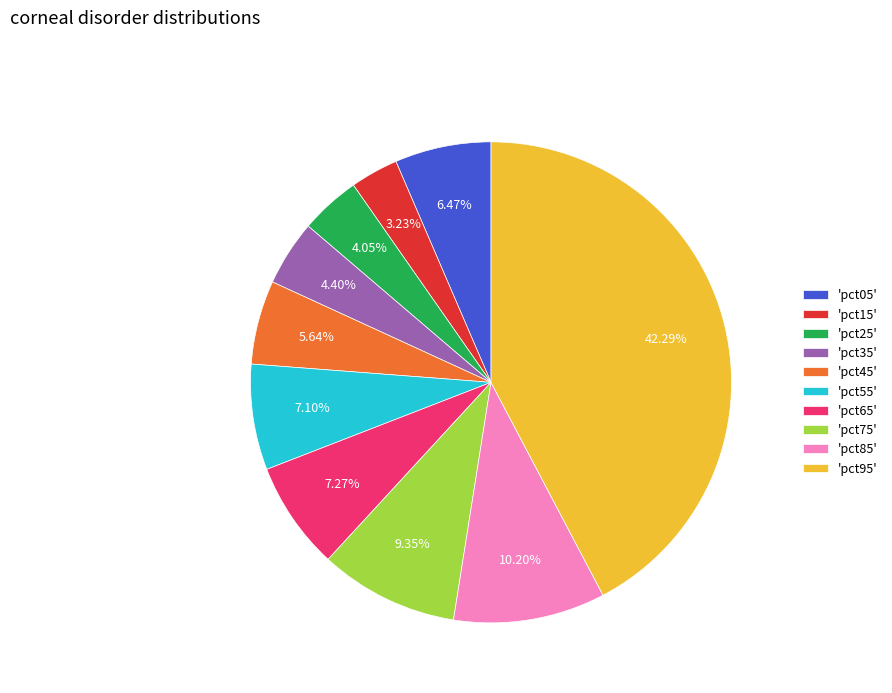

Which slice is the largest?

'pct95'